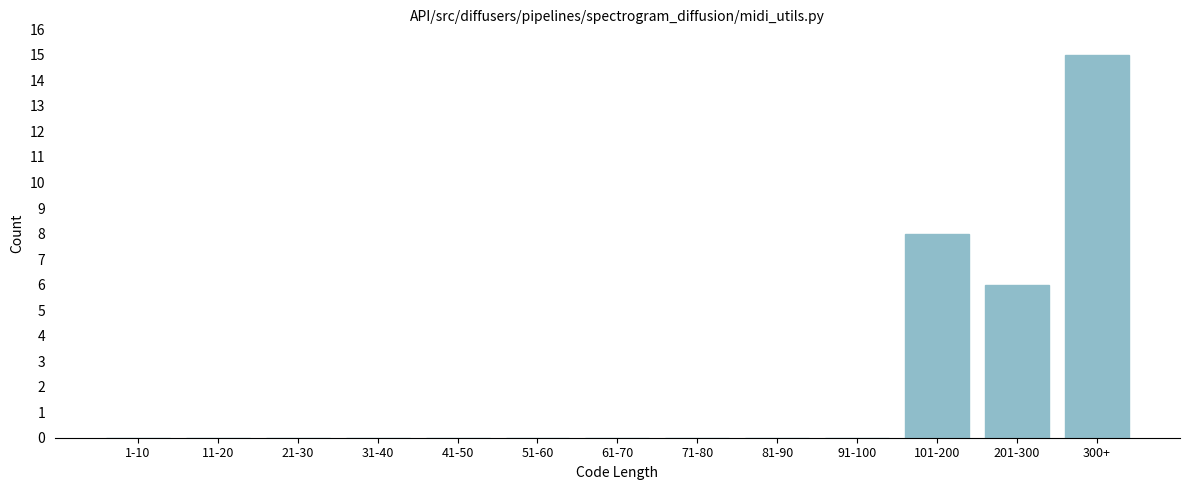

Reading left to right, what are all the values shown in this chart?

1-10=0	11-20=0	21-30=0	31-40=0	41-50=0	51-60=0	61-70=0	71-80=0	81-90=0	91-100=0	101-200=8	201-300=6	300+=15